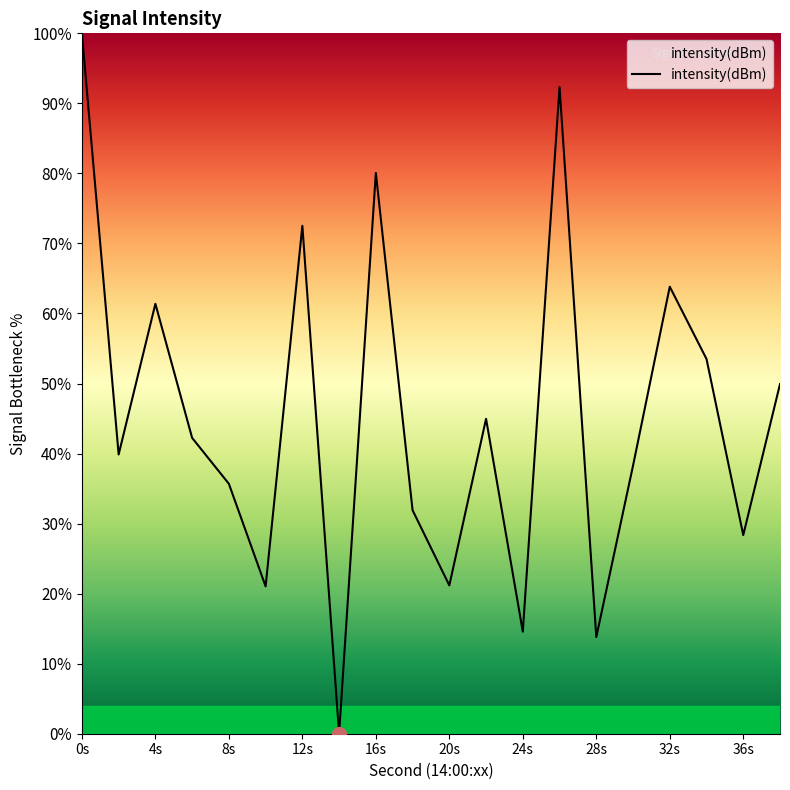

Does the chart display data point markers on the line(s)?

No